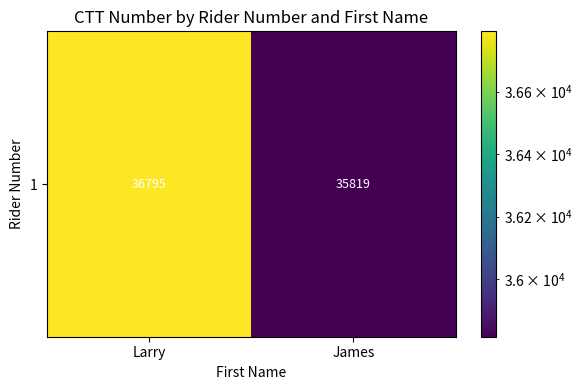

Reading left to right, transcribe all the data shown in this chart.

Larry=36795	James=35819